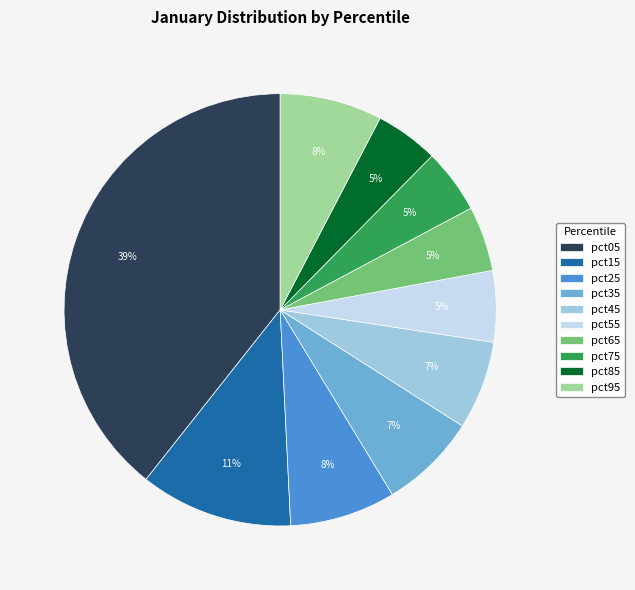

Is the sum of pct15 and pct75 greater than half?

No